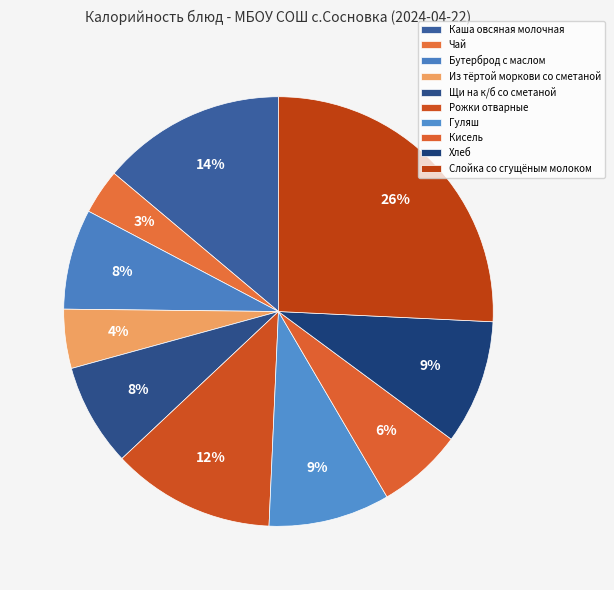

How many slices are in this pie chart?

10